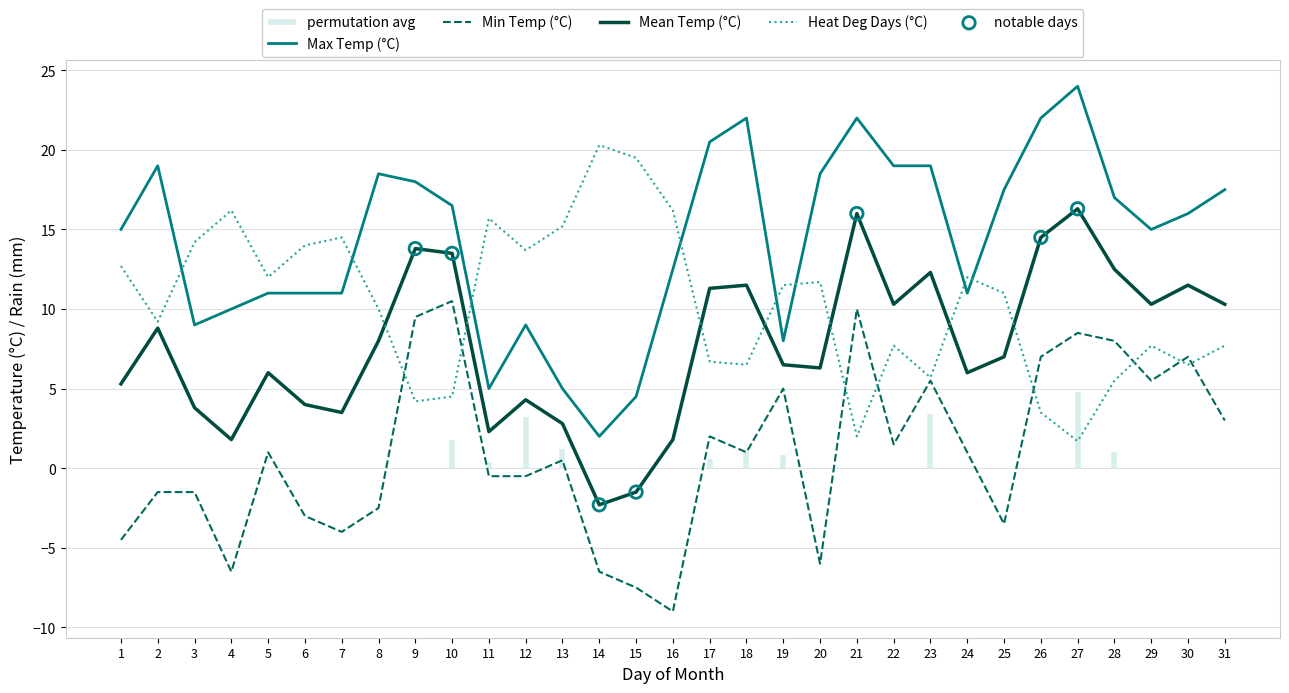

Which series has the largest Y range (max minus min)?

Max Temp (°C)